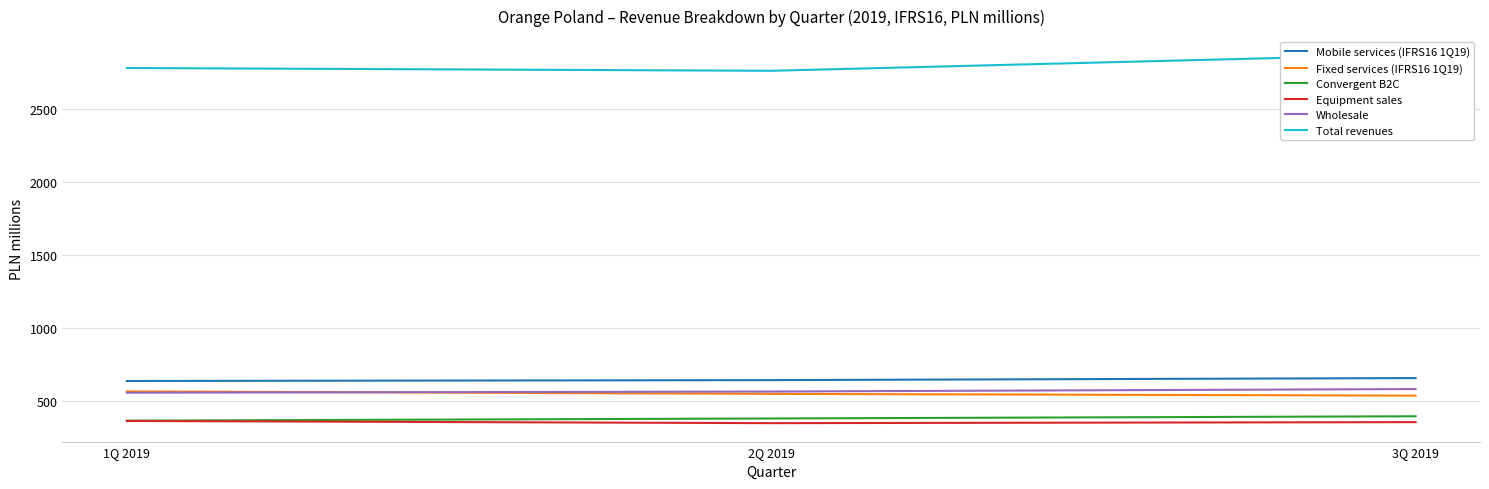

What is the label of the 3rd point from the left?

3Q 2019